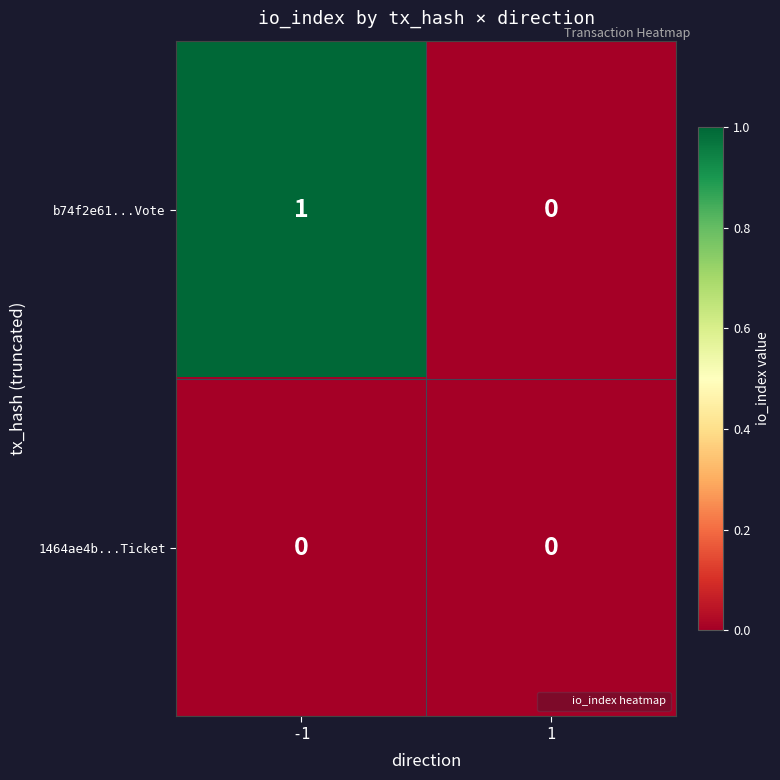

Which series has the largest range (max minus min)?

b74f2e61...Vote